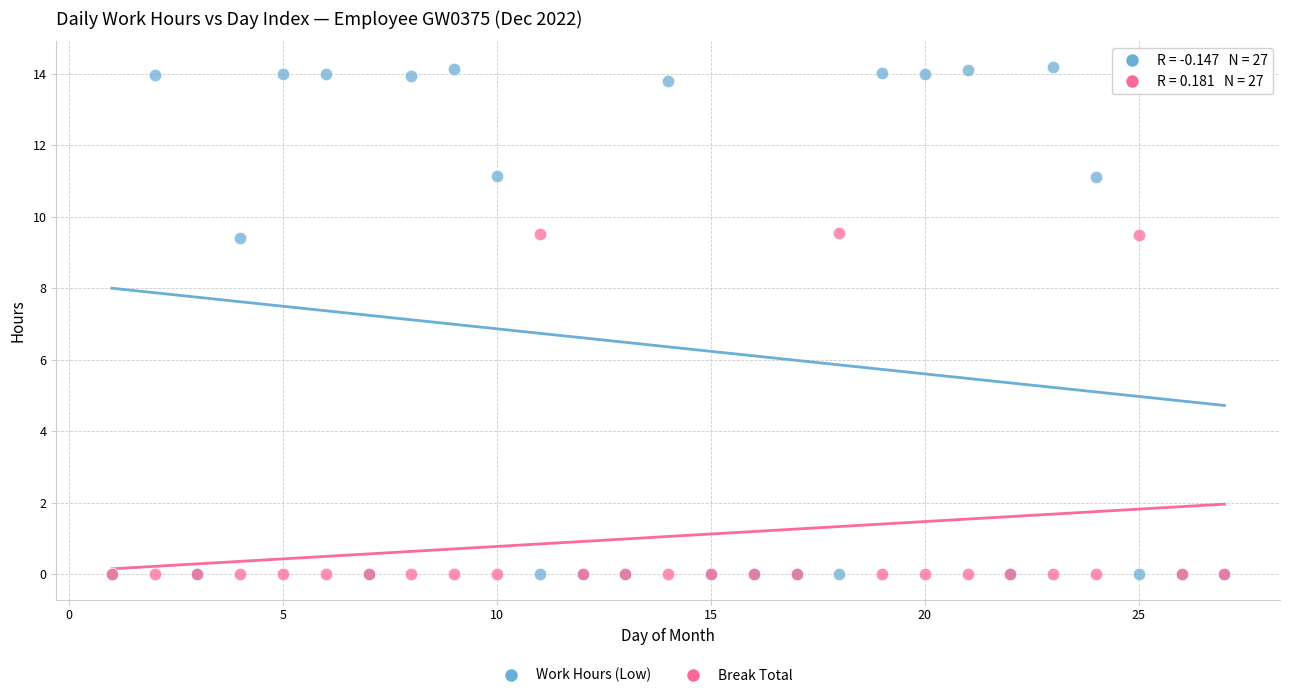

Which series has the largest Y range (max minus min)?

Work Hours (Low)